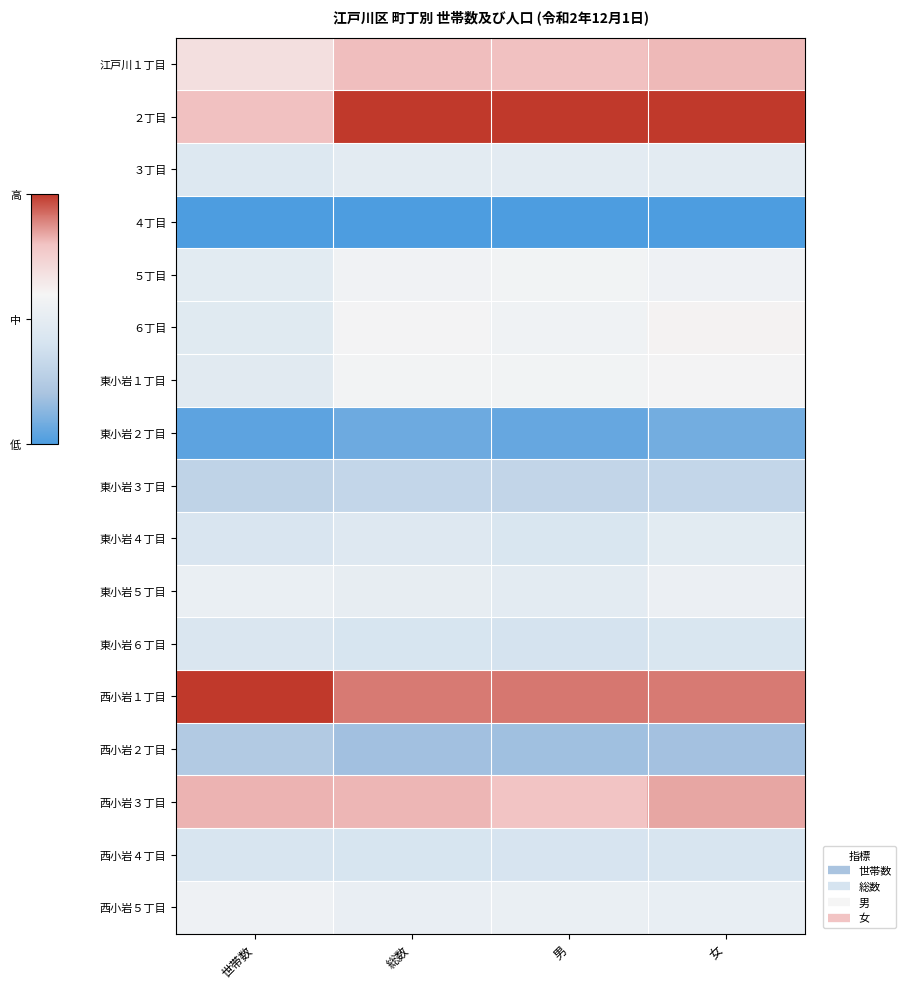

Reading left to right, transcribe all the data shown in this chart.

江戸川１丁目: 世帯数=0.7	総数=0.8	男=0.8	女=0.8
２丁目: 世帯数=0.8	総数=1.0	男=1.0	女=1.0
３丁目: 世帯数=0.4	総数=0.5	男=0.5	女=0.5
４丁目: 世帯数=0.0	総数=0.0	男=0.0	女=0.0
５丁目: 世帯数=0.5	総数=0.6	男=0.6	女=0.6
６丁目: 世帯数=0.5	総数=0.6	男=0.6	女=0.6
東小岩１丁目: 世帯数=0.5	総数=0.6	男=0.6	女=0.6
東小岩２丁目: 世帯数=0.0	総数=0.1	男=0.1	女=0.1
東小岩３丁目: 世帯数=0.3	総数=0.3	男=0.3	女=0.3
東小岩４丁目: 世帯数=0.4	総数=0.5	男=0.4	女=0.5
東小岩５丁目: 世帯数=0.5	総数=0.5	男=0.5	女=0.5
東小岩６丁目: 世帯数=0.4	総数=0.4	男=0.4	女=0.4
西小岩１丁目: 世帯数=1.0	総数=0.9	男=0.9	女=0.9
西小岩２丁目: 世帯数=0.2	総数=0.2	男=0.2	女=0.2
西小岩３丁目: 世帯数=0.8	総数=0.8	男=0.8	女=0.8
西小岩４丁目: 世帯数=0.4	総数=0.4	男=0.4	女=0.4
西小岩５丁目: 世帯数=0.6	総数=0.5	男=0.5	女=0.5